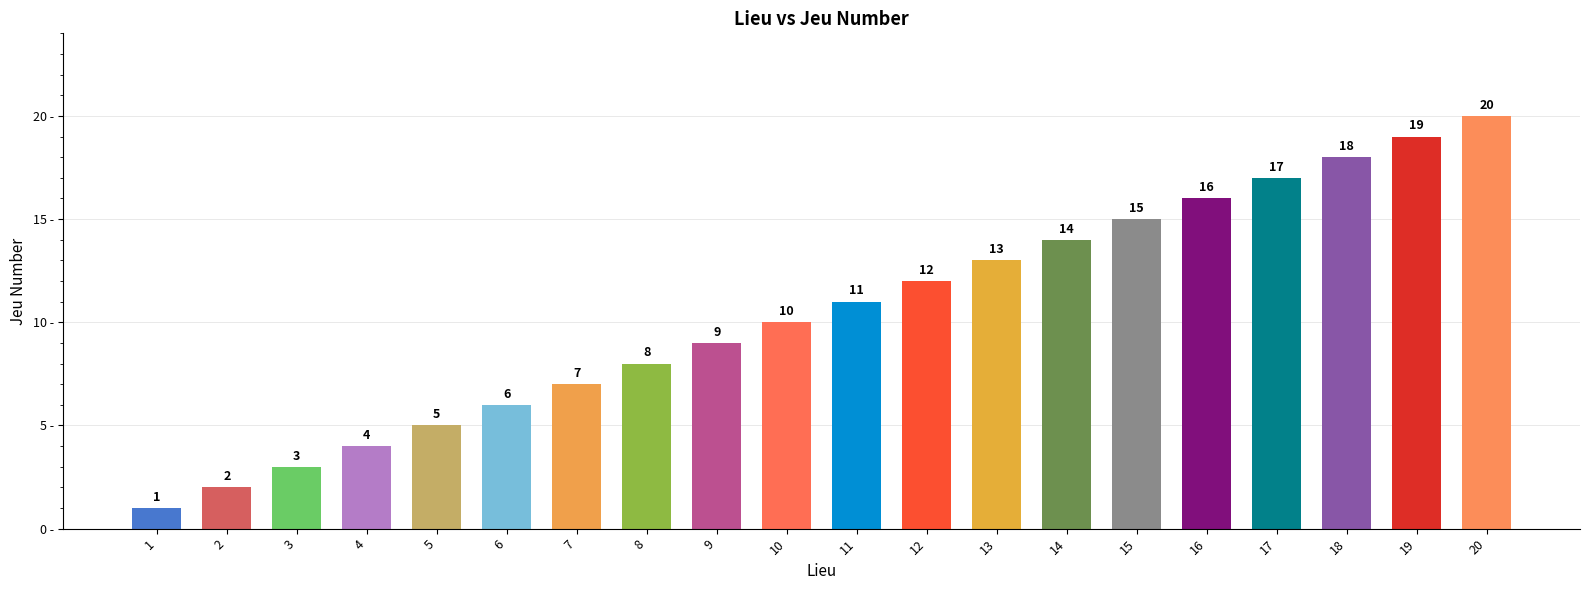

What is the sum of all values?

210